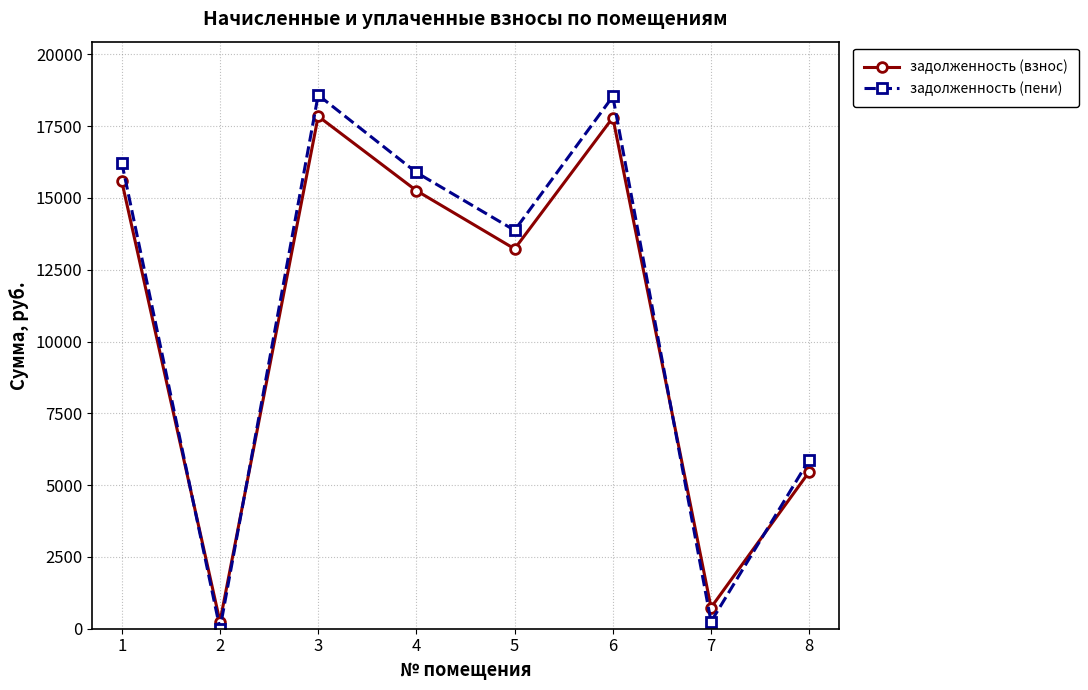

Which series ends up on top after the final intersection of задолженность (пени) and задолженность (взнос)?

задолженность (пени)